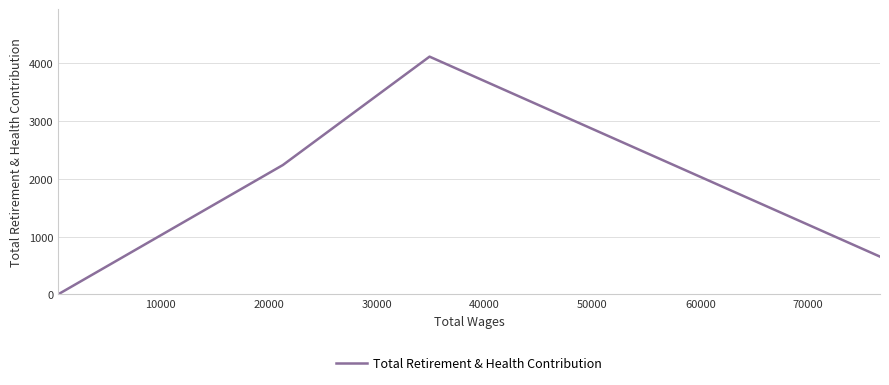

How many values are below 2240?

2